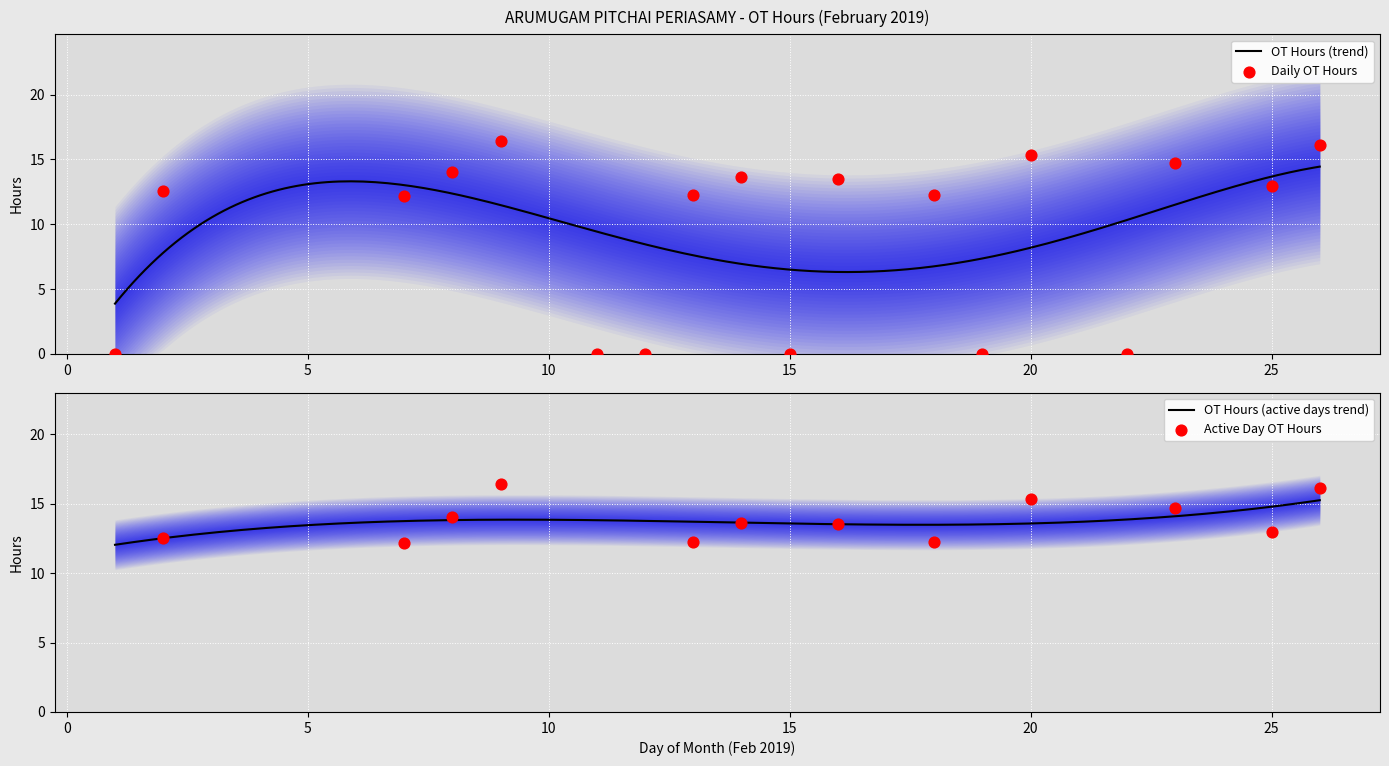

What is the ratio of the value at 23 to the value at 18?

1.2